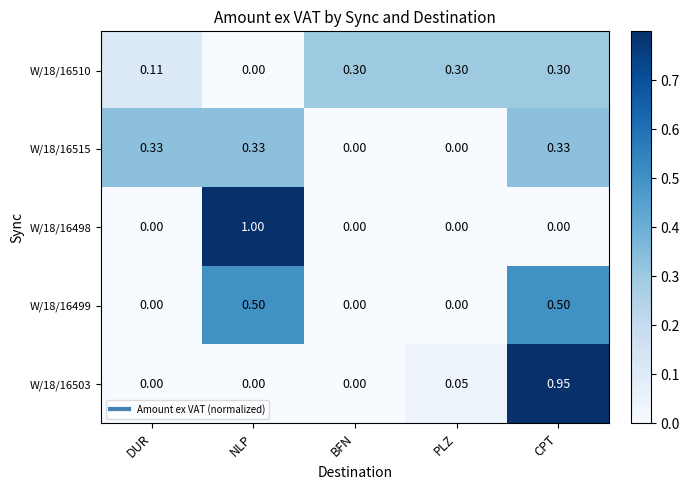

At which category is the sum across all series the highest?

CPT